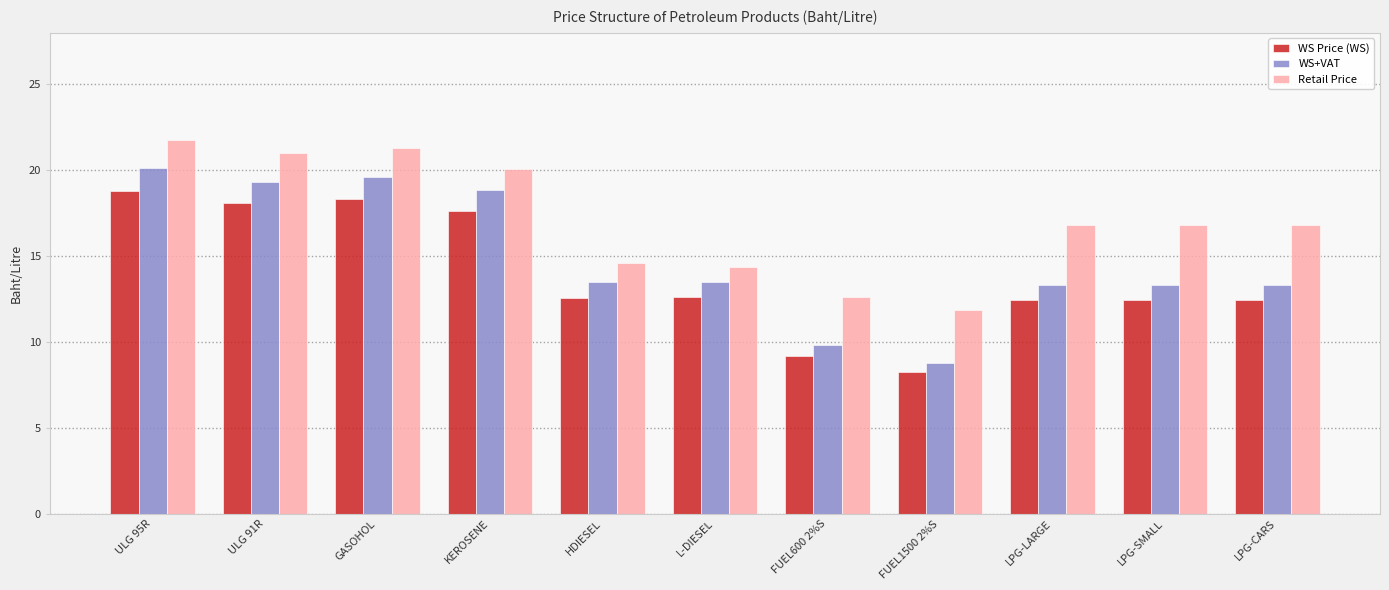

What is the minimum value for WS+VAT?

8.8